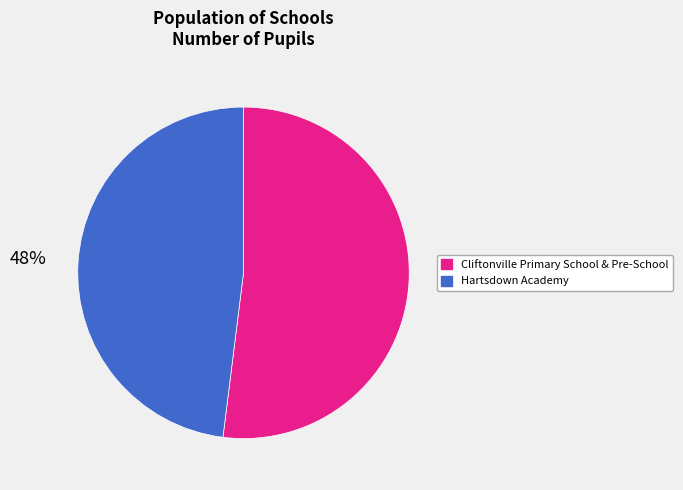

To the nearest percent, what is the difference between the largest and smallest slice percentages?

4%